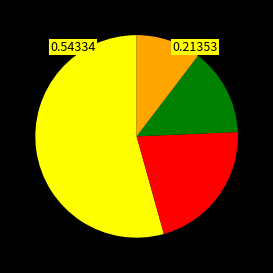

How many slices are in this pie chart?

4